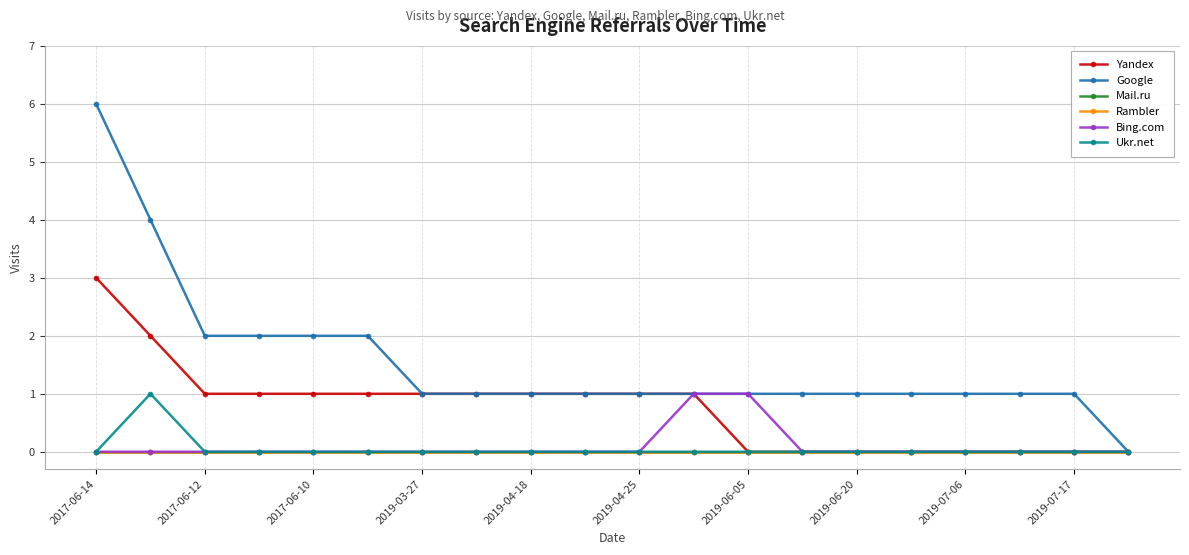

Does the chart display data point markers on the line(s)?

Yes